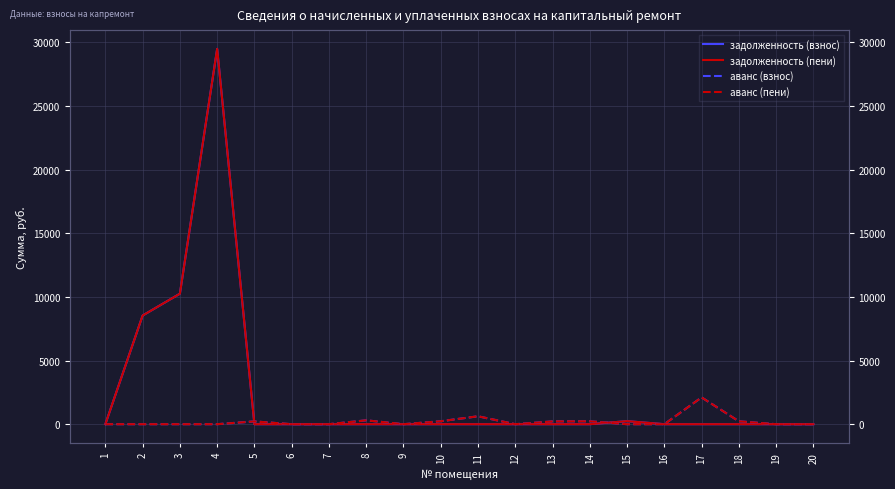

At how many categories does at least one series exceed 21373?

1